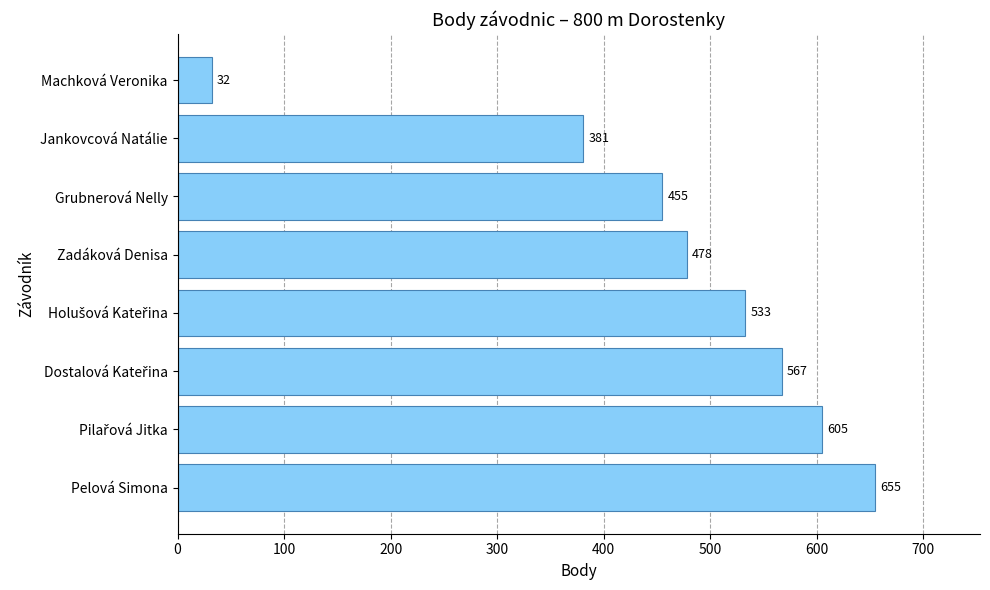

What is the maximum value shown in the chart?

655